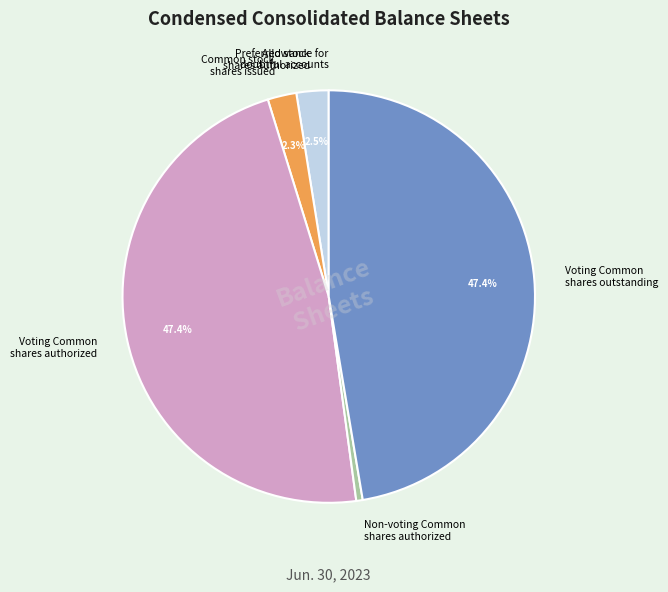

What percentage do Voting Common shares authorized and Voting Common shares outstanding together represent?

94.7%